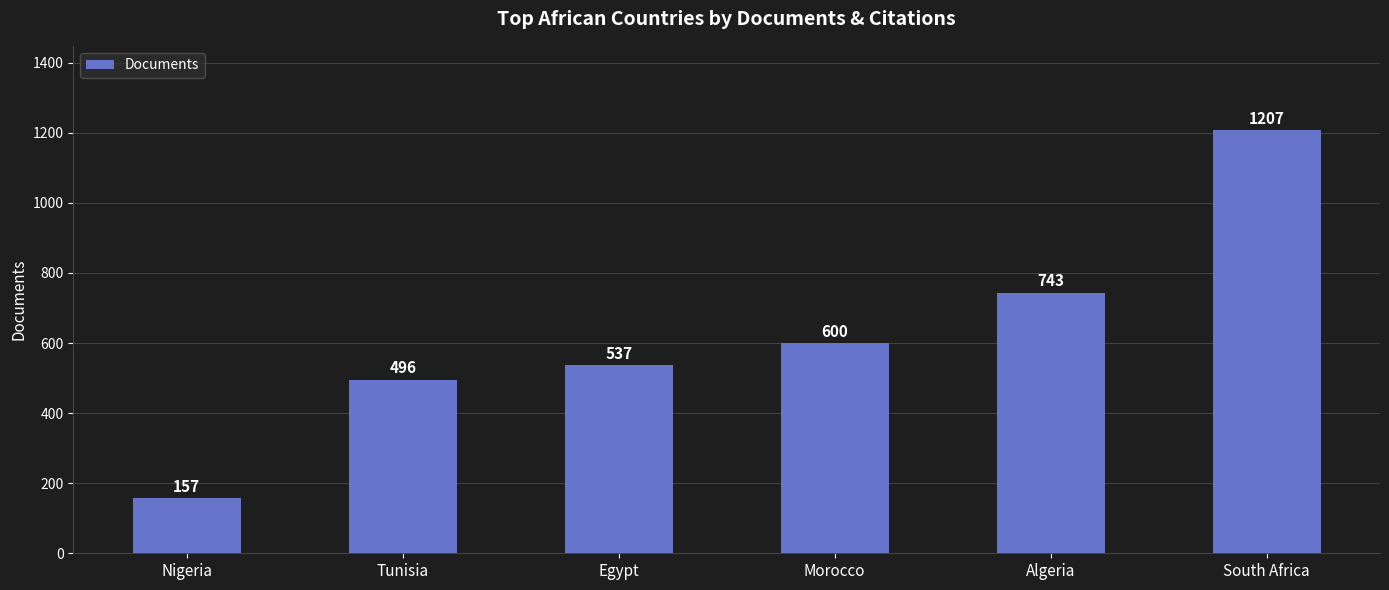

What is the ratio of the value at Algeria to the value at Nigeria?

4.7